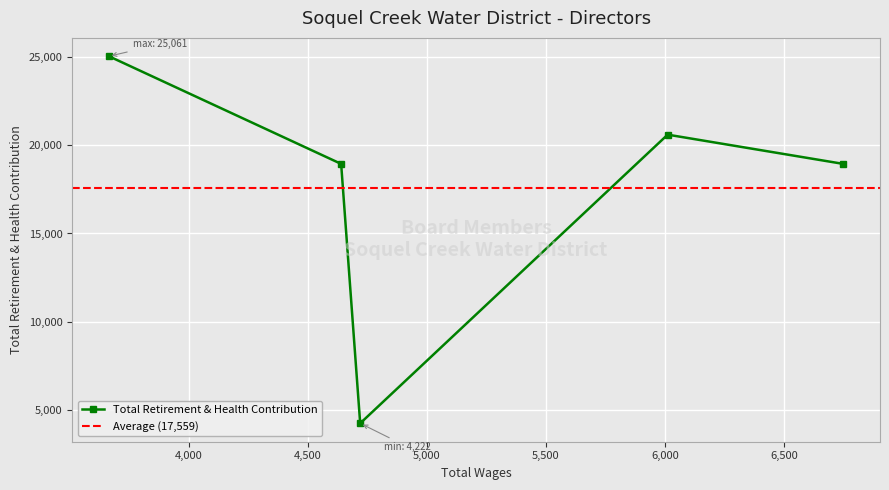

What is the highest value of the Total Retirement & Health Contribution series?

25061